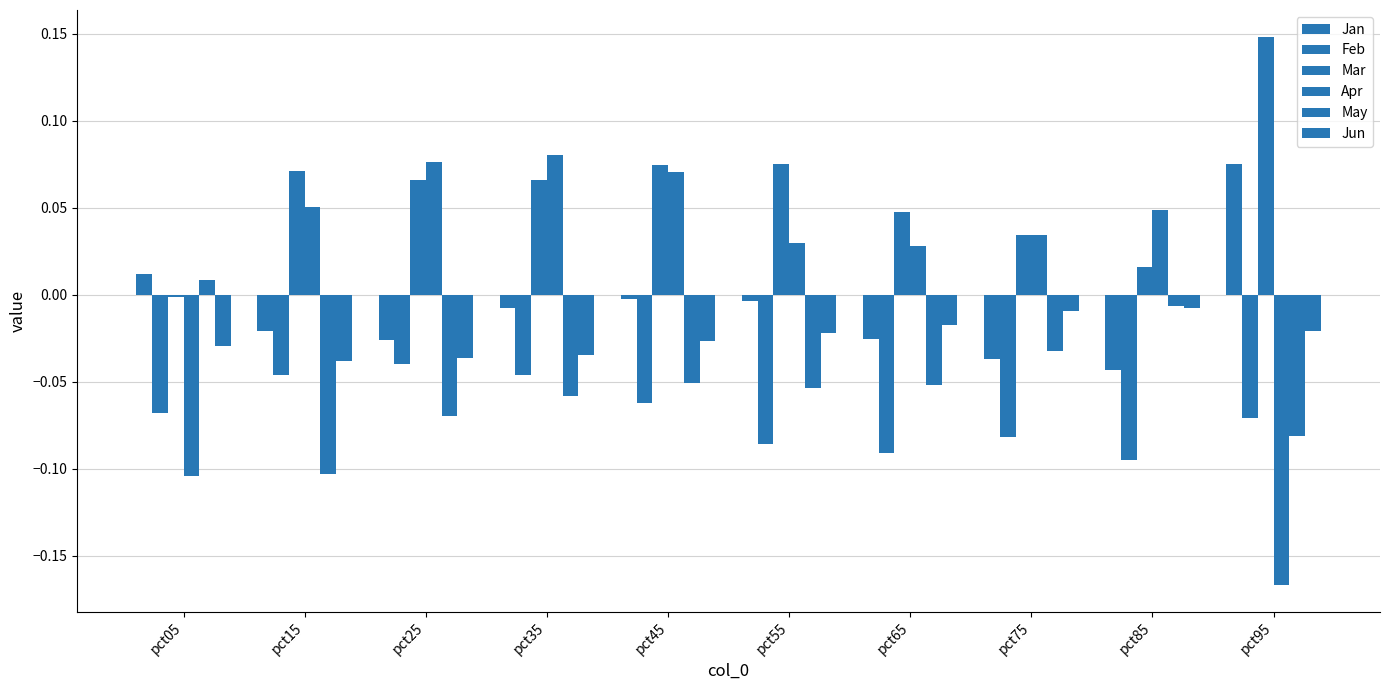

Reading right to left, what are all the values shown in this chart?

Jan: 0.1	-0.0	-0.0	-0.0	-0.0	-0.0	-0.0	-0.0	-0.0	0.0
Feb: -0.1	-0.1	-0.1	-0.1	-0.1	-0.1	-0.0	-0.0	-0.0	-0.1
Mar: 0.1	0.0	0.0	0.0	0.1	0.1	0.1	0.1	0.1	-0.0
Apr: -0.2	0.0	0.0	0.0	0.0	0.1	0.1	0.1	0.1	-0.1
May: -0.1	-0.0	-0.0	-0.1	-0.1	-0.1	-0.1	-0.1	-0.1	0.0
Jun: -0.0	-0.0	-0.0	-0.0	-0.0	-0.0	-0.0	-0.0	-0.0	-0.0